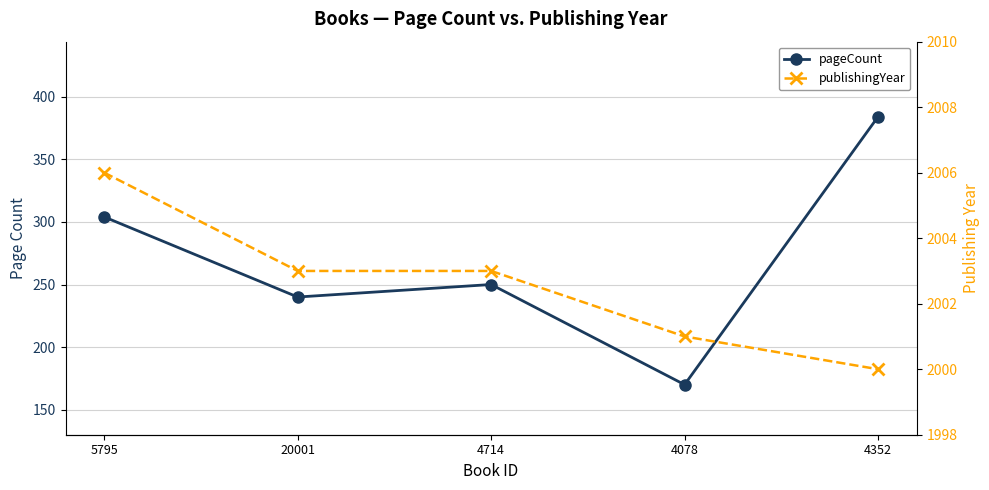

True or false: pageCount and publishingYear cross at least once.

False